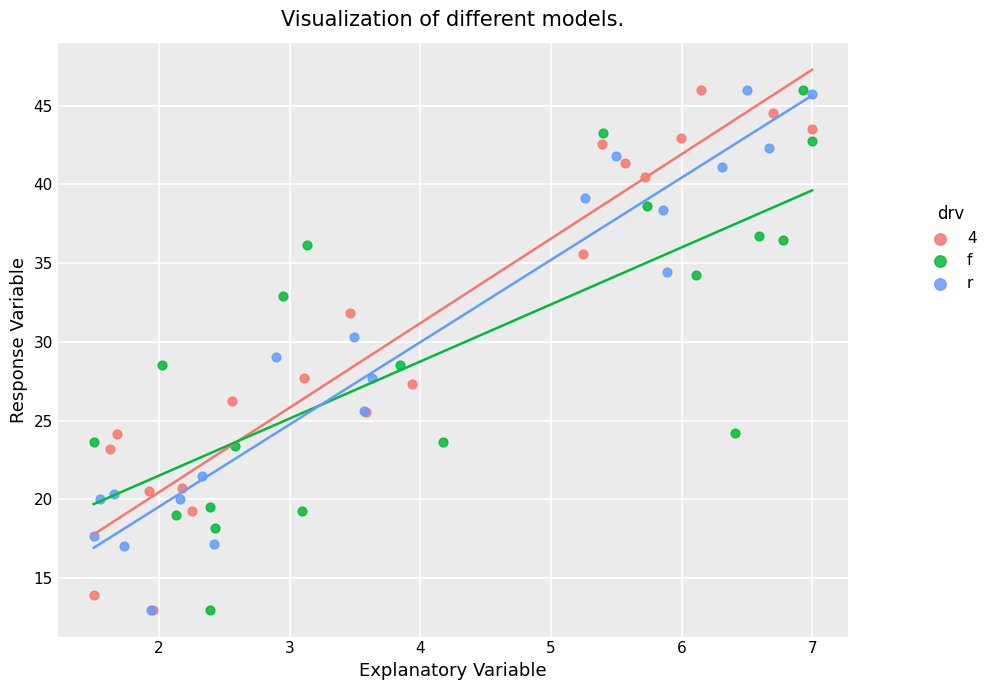

What are all the series names shown in the legend?

4, f, r